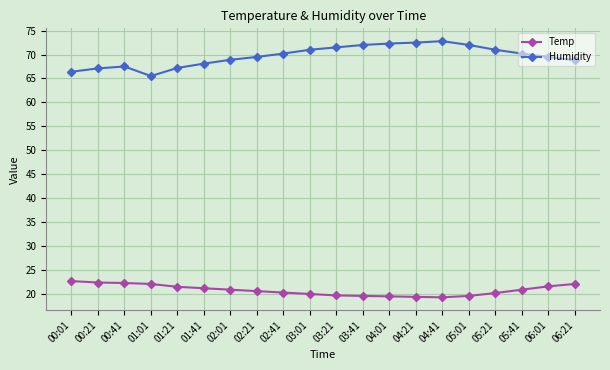

True or false: Temp and Humidity intersect in this chart.

False